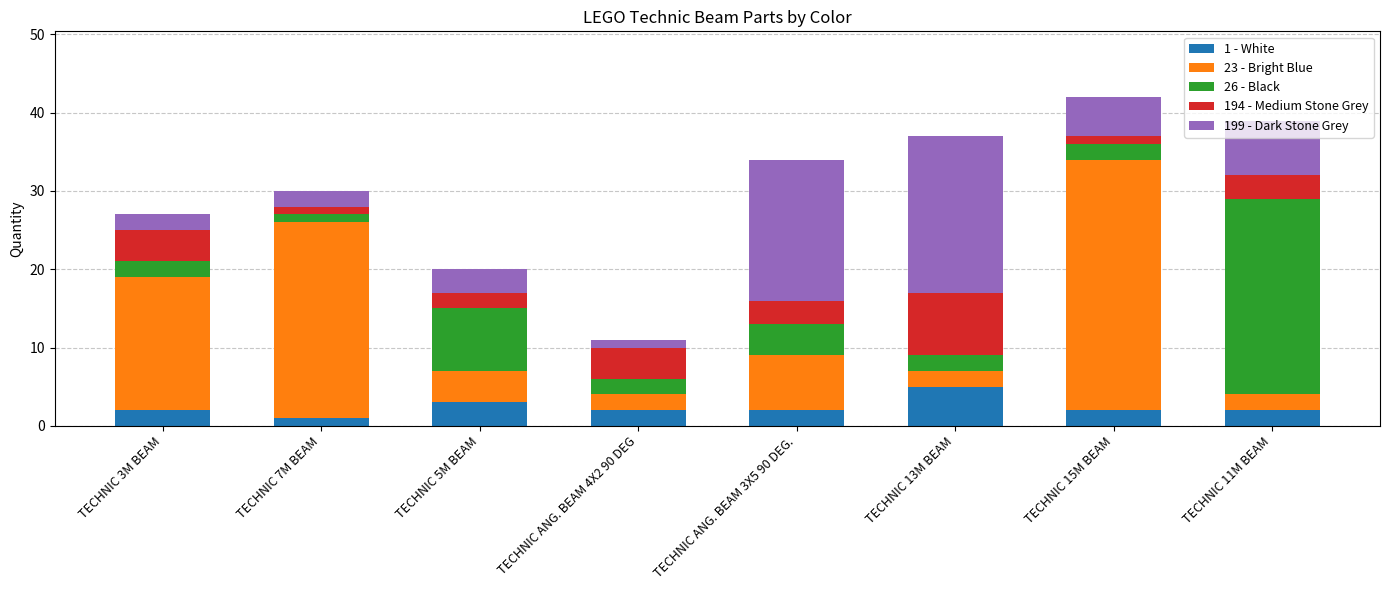

What is the value of the 1 - White bar at the 4th from the left?

2